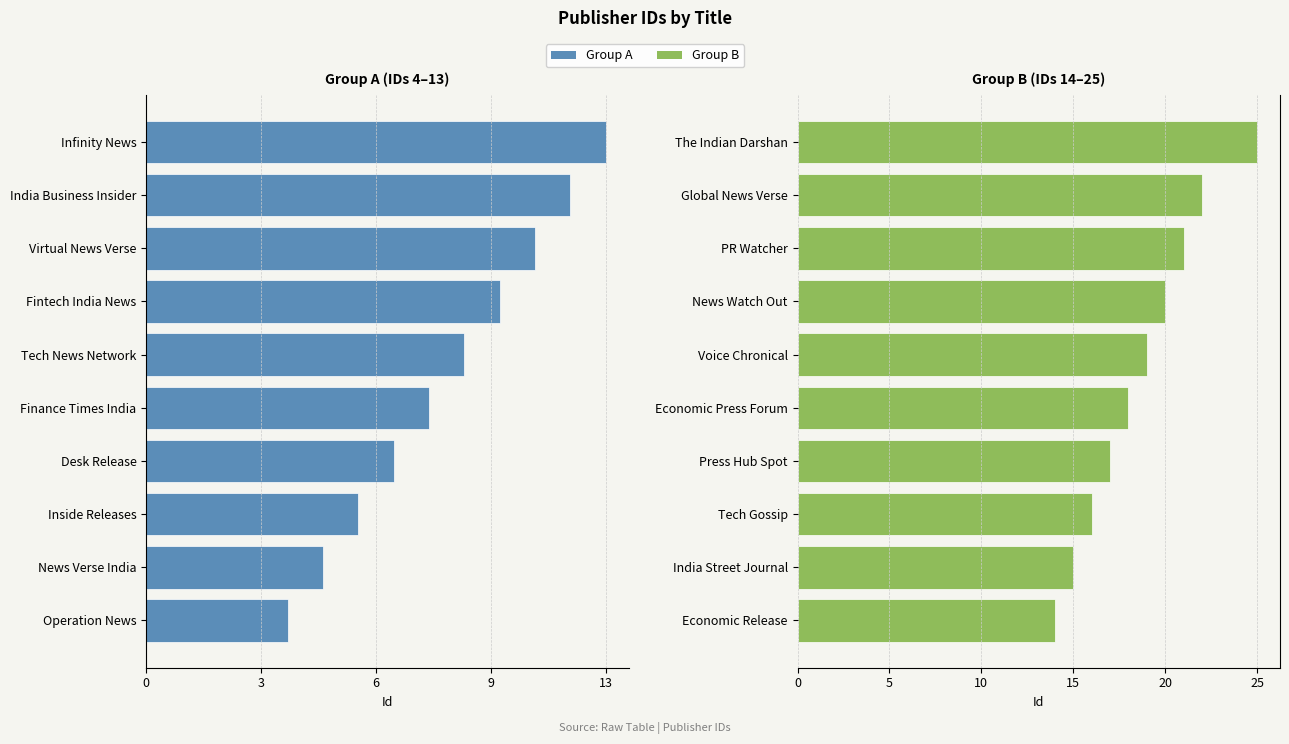

What is the greatest value displayed?

25